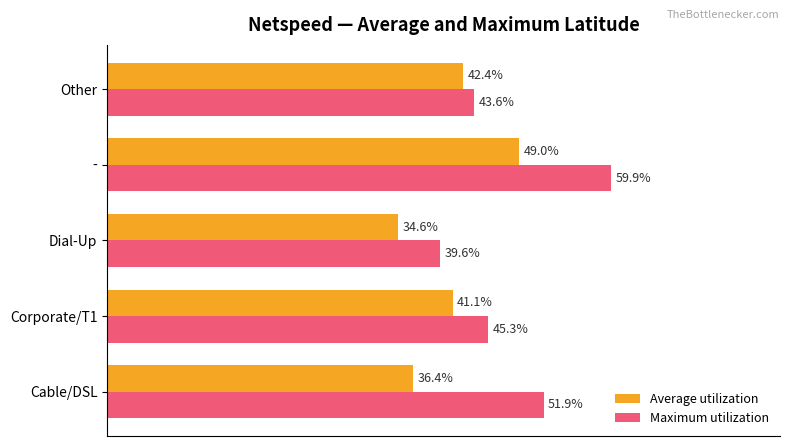

At which category is the sum across all series the highest?

-